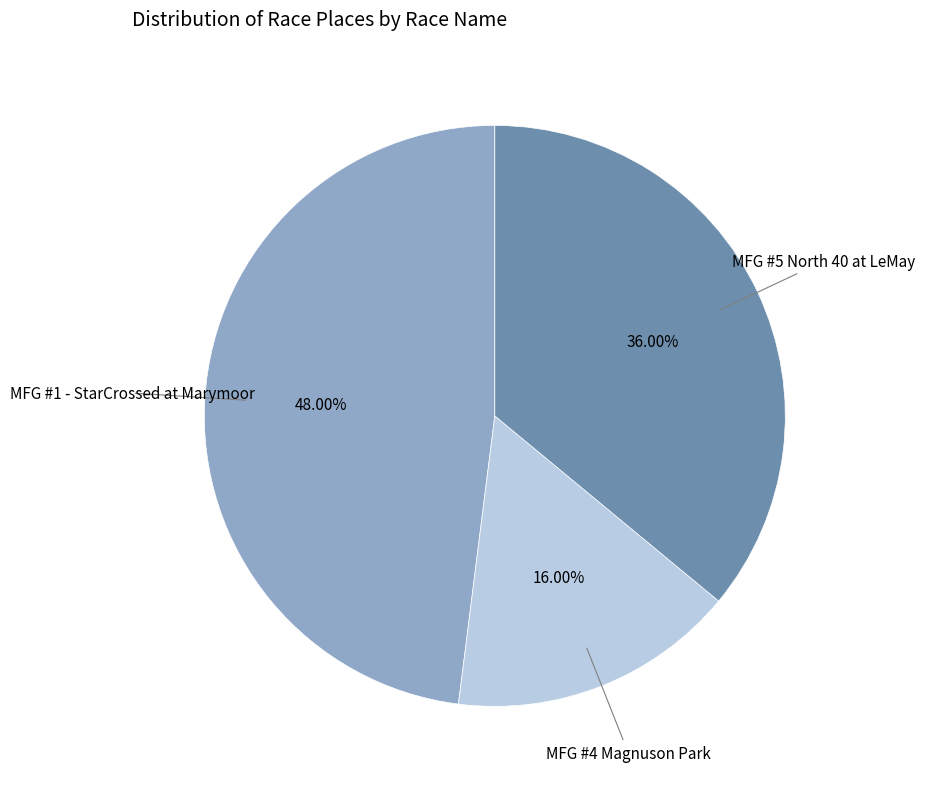

Does any single category account for the majority?

No